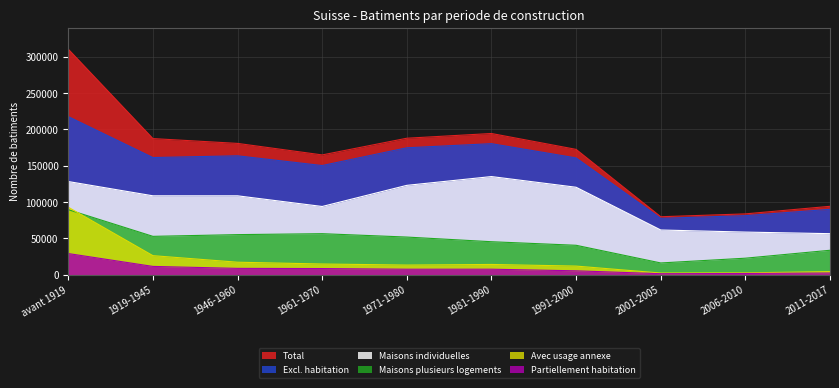

Does the chart have visible grid lines?

Yes